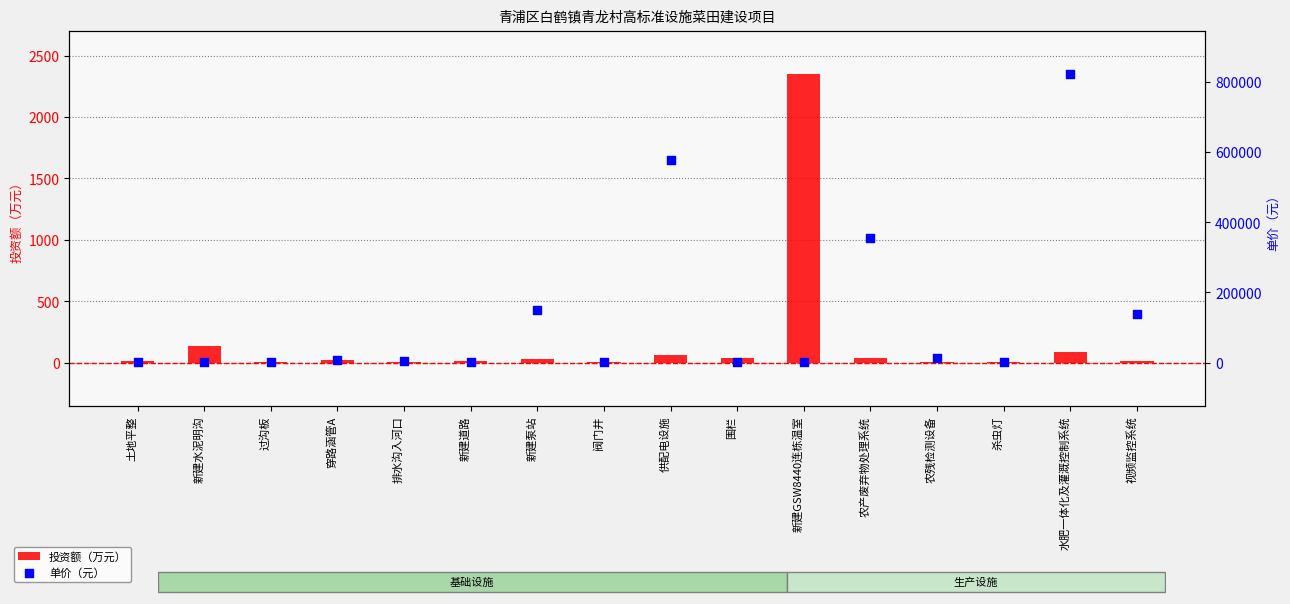

What are all the series names shown in the legend?

投资额（万元）, 单价（元）